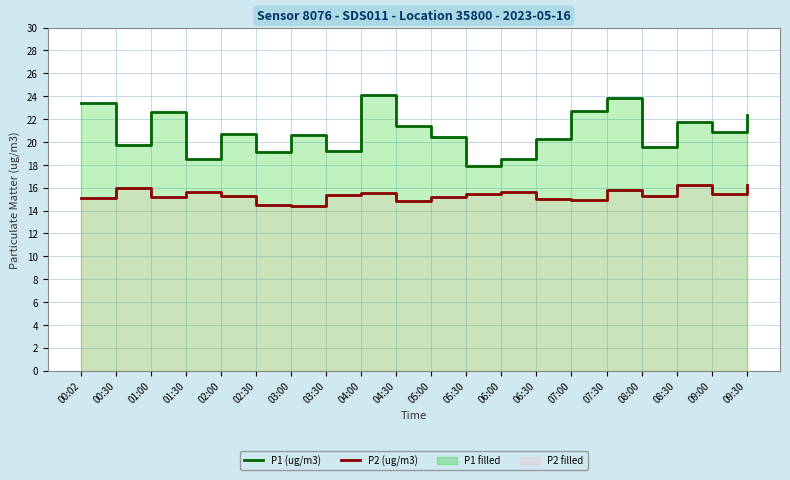

How many categories are shown in the chart?

20